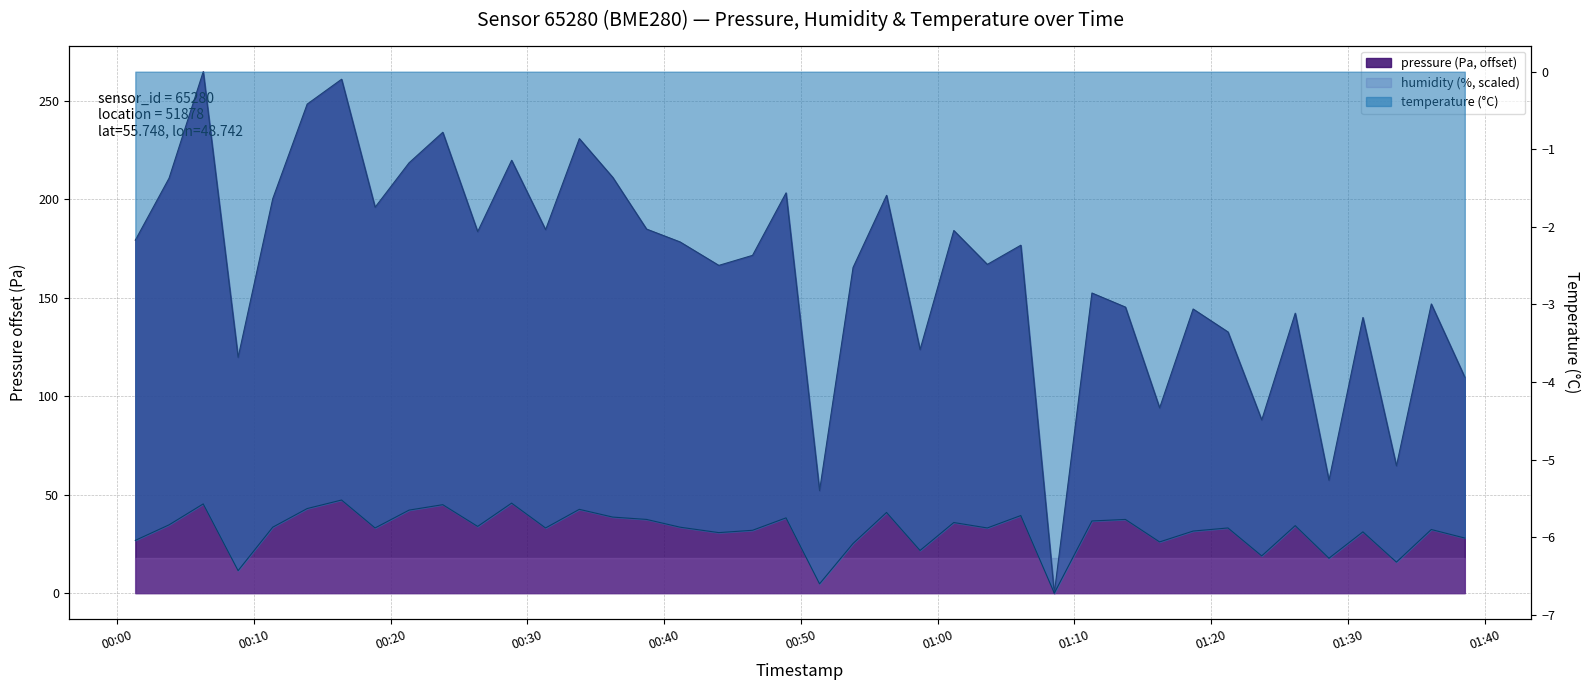

True or false: pressure and temperature cross at least once.

False